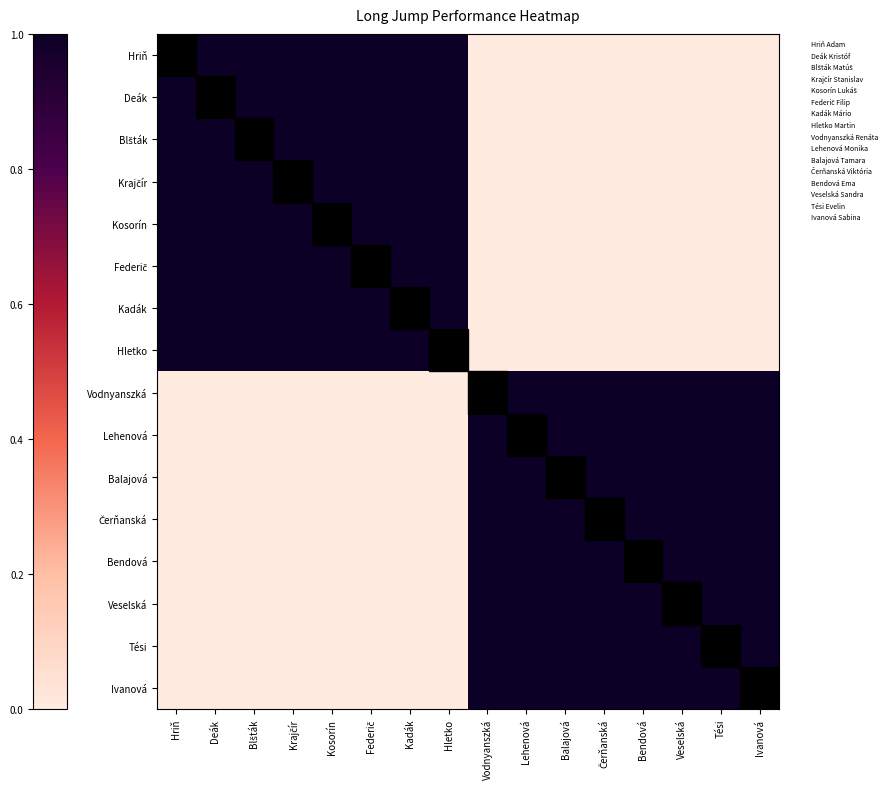

Between Deák and Balajová, which is larger?

Deák